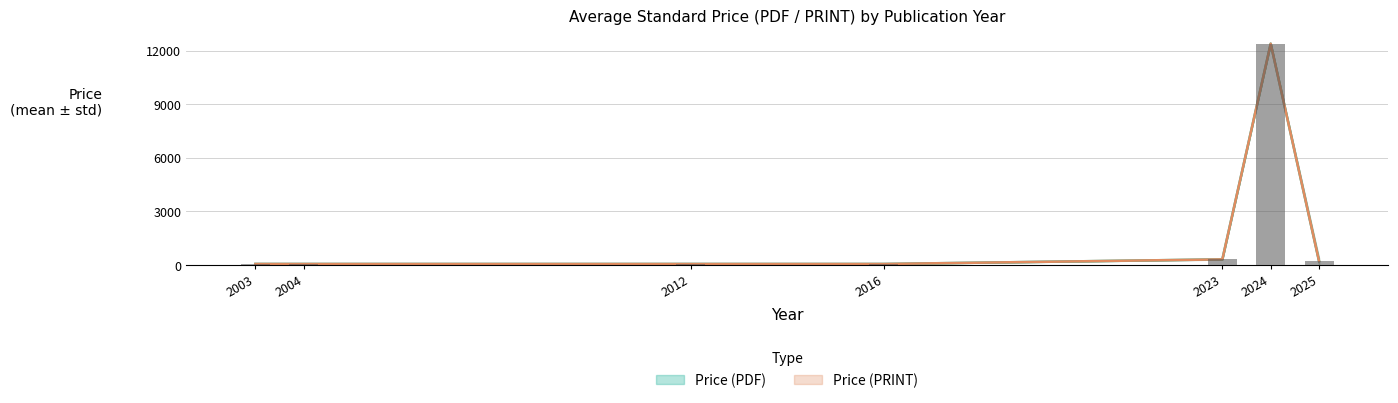

Reading left to right, list all the values displayed in this chart.

Avg Price (PDF): 62.0	61.0	61.0	61.0	318.0	12400.0	216.9
Avg Price (PRINT): 62.0	61.0	61.0	61.0	318.0	12400.0	216.9